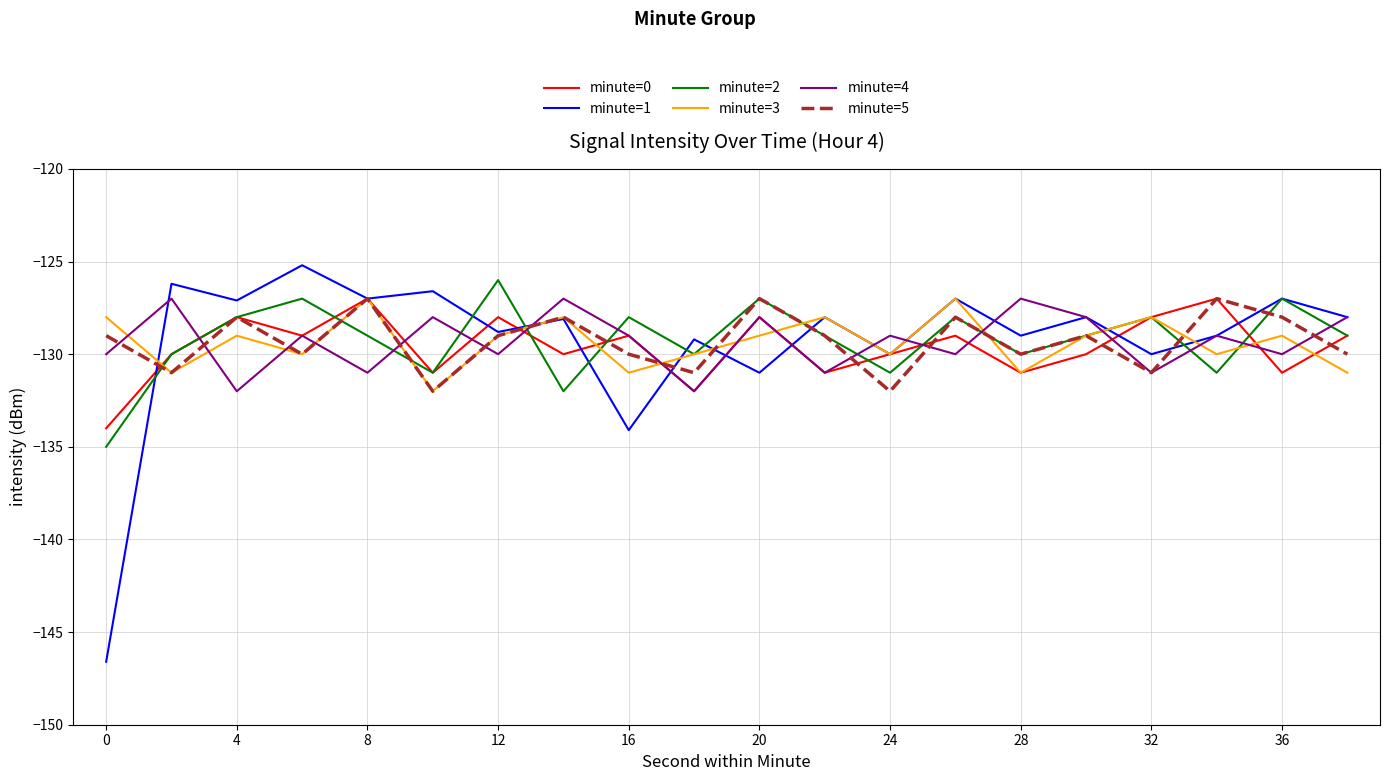

What is the highest value of the minute=1 series?

-125.2